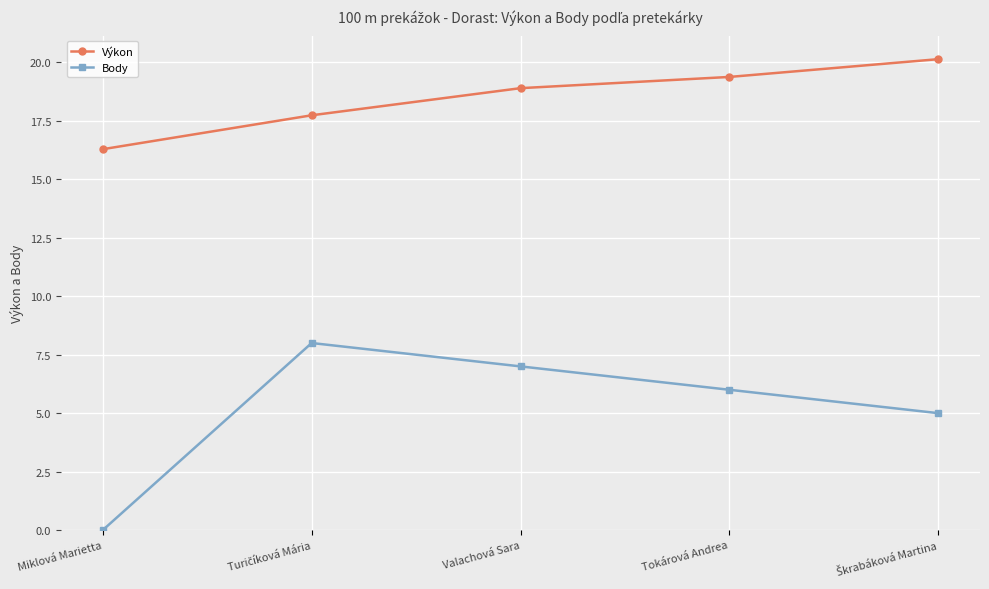

Reading left to right, list all the values displayed in this chart.

Výkon: 16.3	17.7	18.9	19.4	20.1
Body: 0.0	8.0	7.0	6.0	5.0